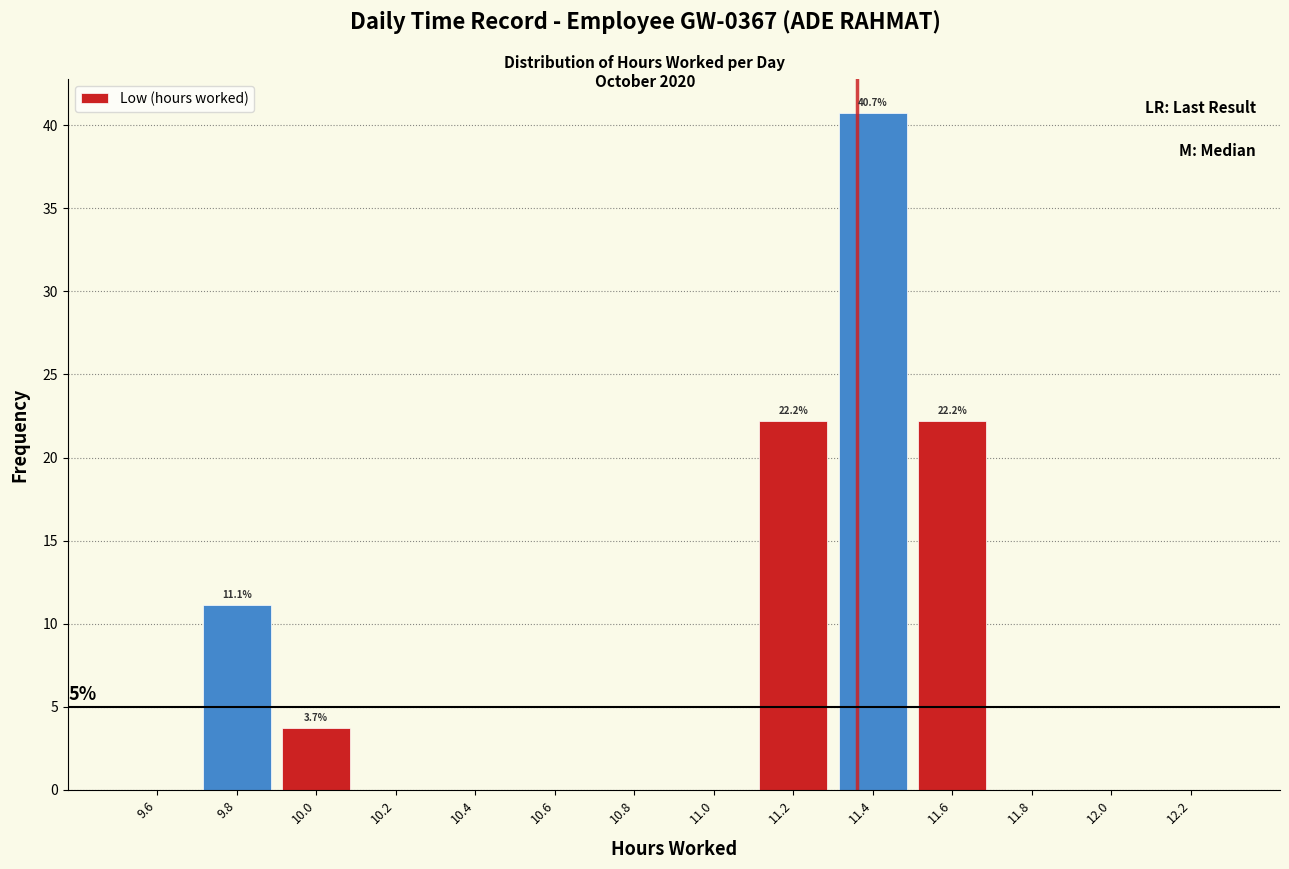

Over which range of the x-axis is the bar tallest?

11.3 to 11.5